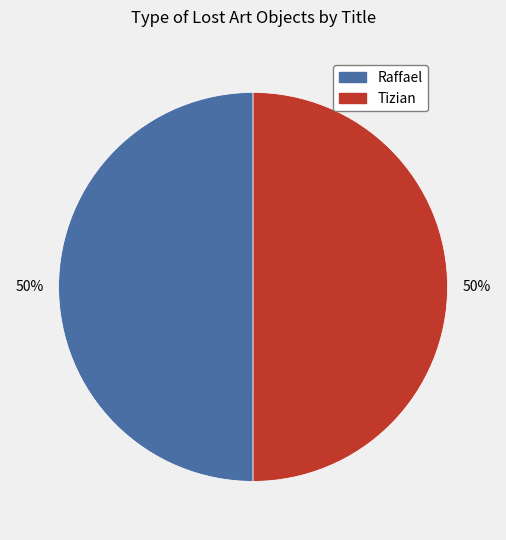

Do Tizian and Raffael together represent more than half of the pie?

Yes